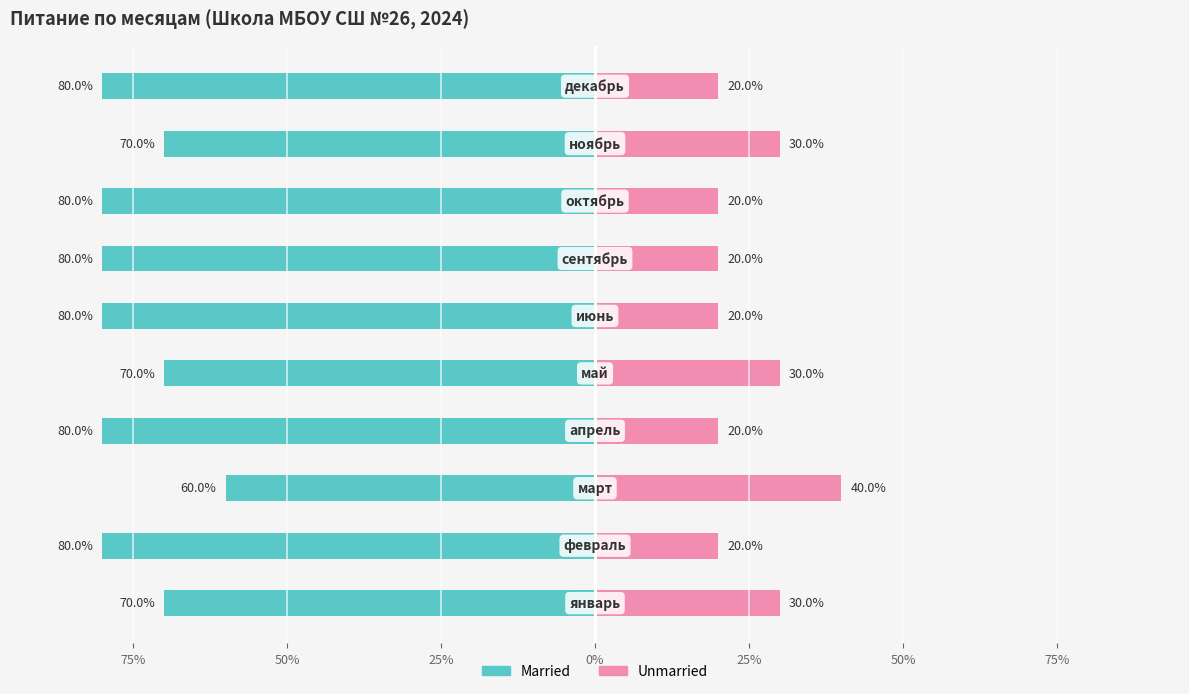

Between 100% and 25%, which is larger?

100%